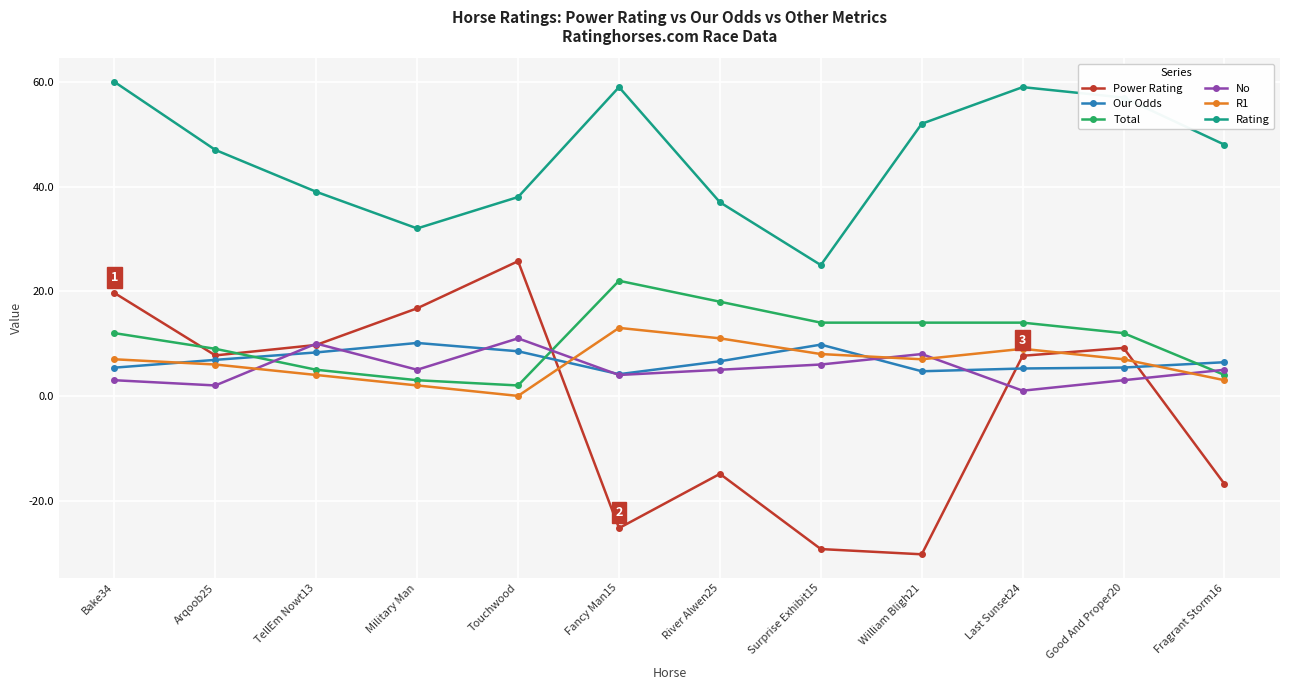

Is the value of R1 at Military Man greater than the value of Rating at Arqoob25?

No